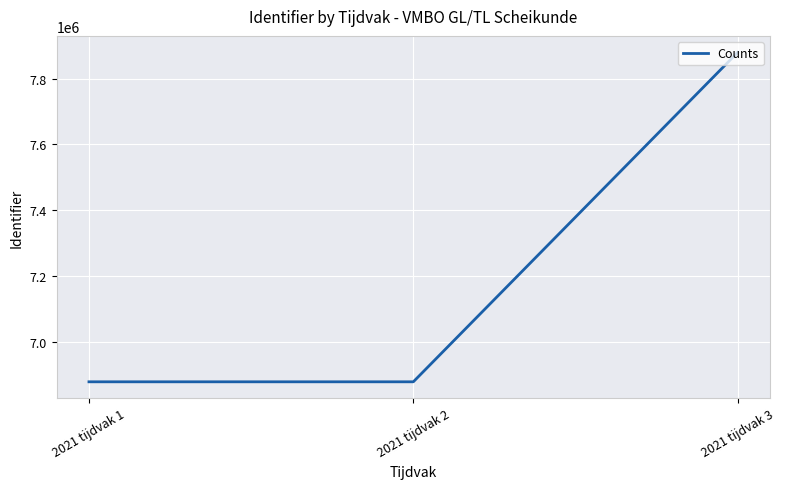

What value does the data have at 2021 tijdvak 2, to the nearest 10?

6878960